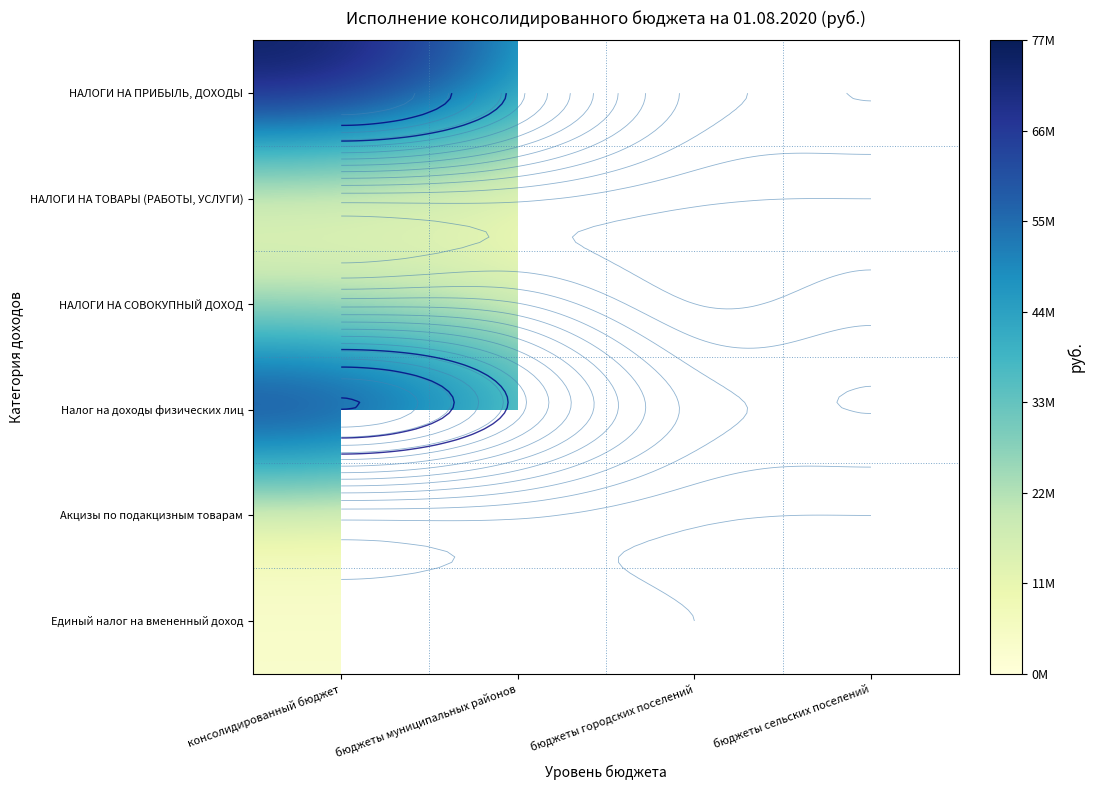

Is it true that Единый налог на вмененный доход equals 2288287.2 at консолидированный бюджет?

False